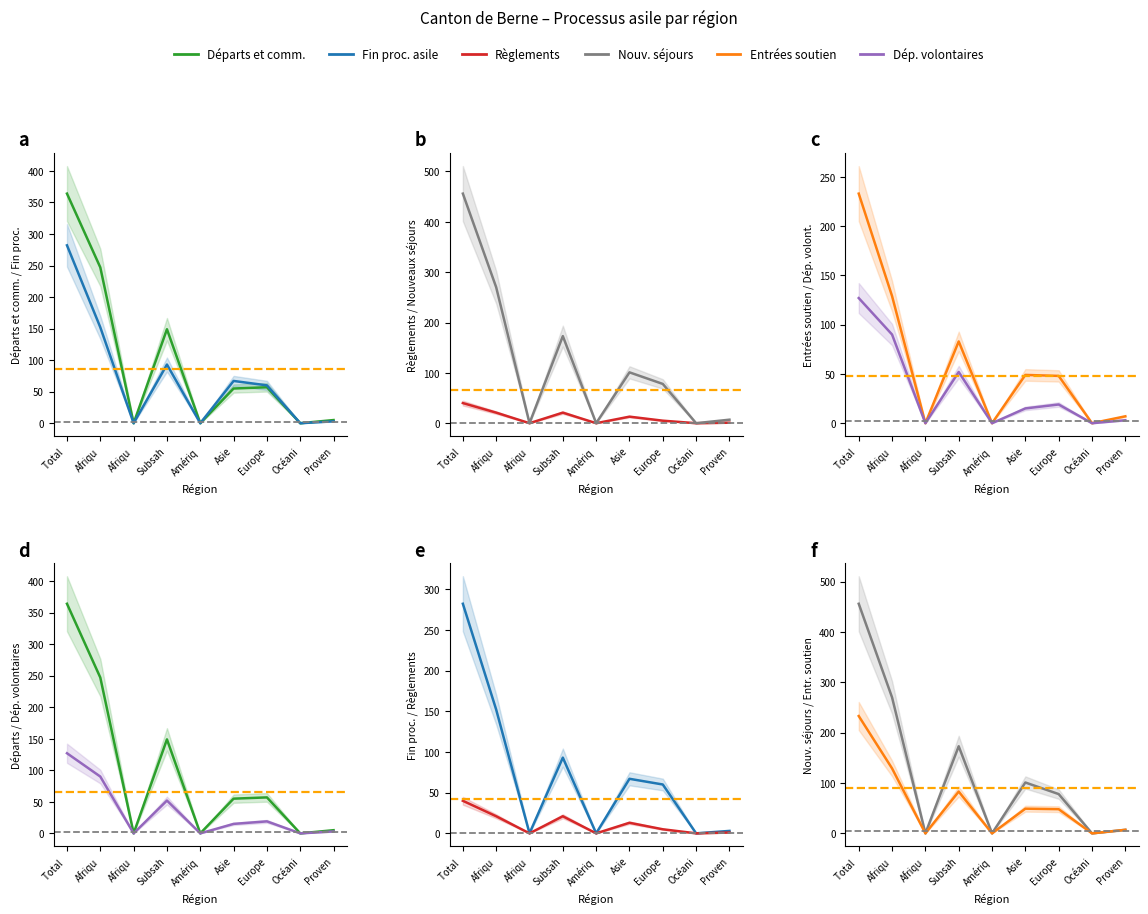

Reading right to left, what are all the values shown in this chart?

Départs et communications: 5	0	57	55	0	149	0	247	364
Fin du processus asile: 3	0	60	67	0	93	0	152	282
Règlements: 1	0	5	13	0	21	0	21	40
Nouveaux séjours Total: 7	0	78	101	0	173	0	270	456
Entrées demandes soutien: 7	0	48	49	0	83	0	129	233
Départs volontaires: 3	0	19	15	0	52	0	90	127